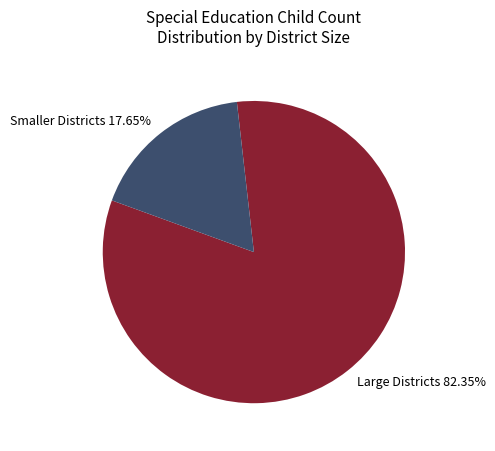

Does Large Districts 82.35% account for over 50% of the chart?

Yes